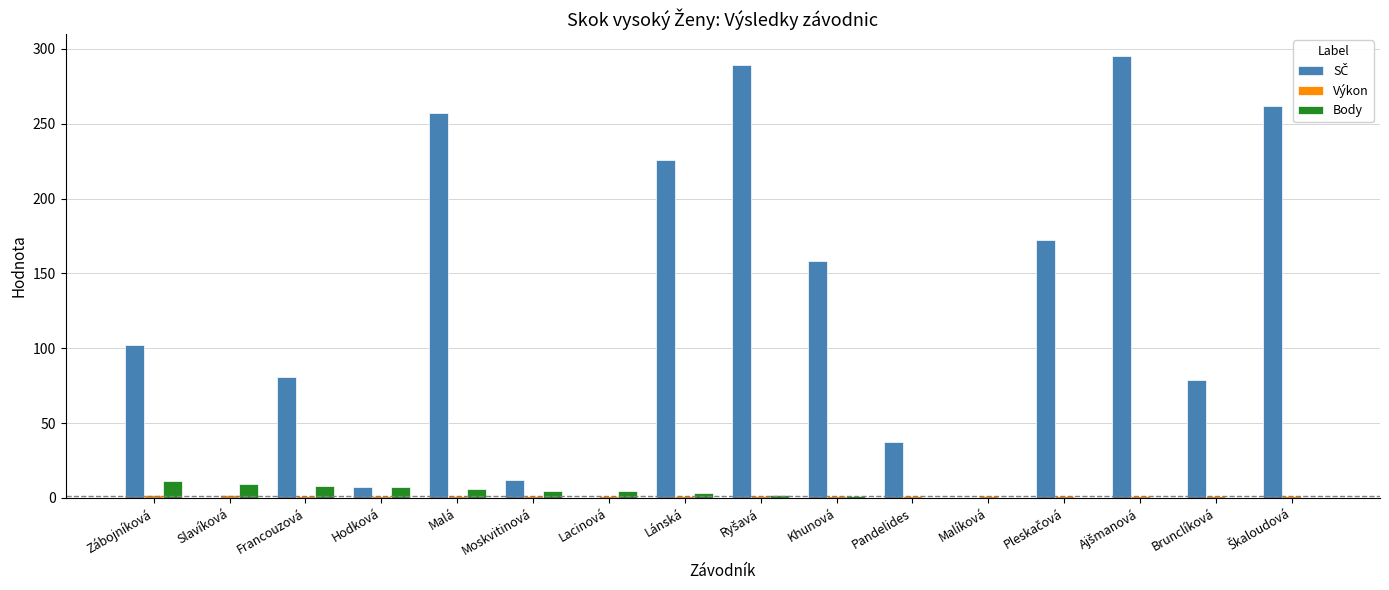

Reading left to right, list all the values displayed in this chart.

SČ: Zábojníková=102.0	Slavíková=0.0	Francouzová=81.0	Hodková=7.0	Malá=257.0	Moskvitinová=12.0	Lacinová=0.0	Lánská=226.0	Ryšavá=289.0	Khunová=158.0	Pandelides=37.0	Malíková=0.0	Pleskačová=172.0	Ajšmanová=295.0	Brunclíková=79.0	Škaloudová=262.0
Výkon: Zábojníková=1.6	Slavíková=1.6	Francouzová=1.6	Hodková=1.5	Malá=1.5	Moskvitinová=1.5	Lacinová=1.5	Lánská=1.5	Ryšavá=1.5	Khunová=1.5	Pandelides=1.5	Malíková=1.4	Pleskačová=1.4	Ajšmanová=1.4	Brunclíková=1.4	Škaloudová=1.4
Body: Zábojníková=11.0	Slavíková=9.0	Francouzová=8.0	Hodková=7.0	Malá=6.0	Moskvitinová=4.5	Lacinová=4.5	Lánská=3.0	Ryšavá=2.0	Khunová=1.0	Pandelides=0.0	Malíková=0.0	Pleskačová=0.0	Ajšmanová=0.0	Brunclíková=0.0	Škaloudová=0.0